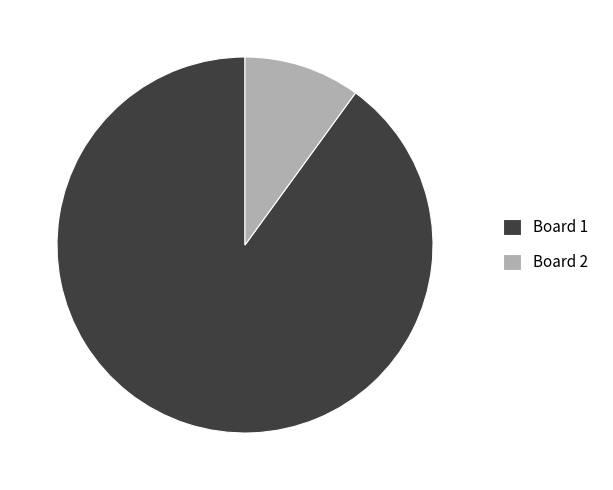

Which has a higher value, Board 2 or Board 1?

Board 1